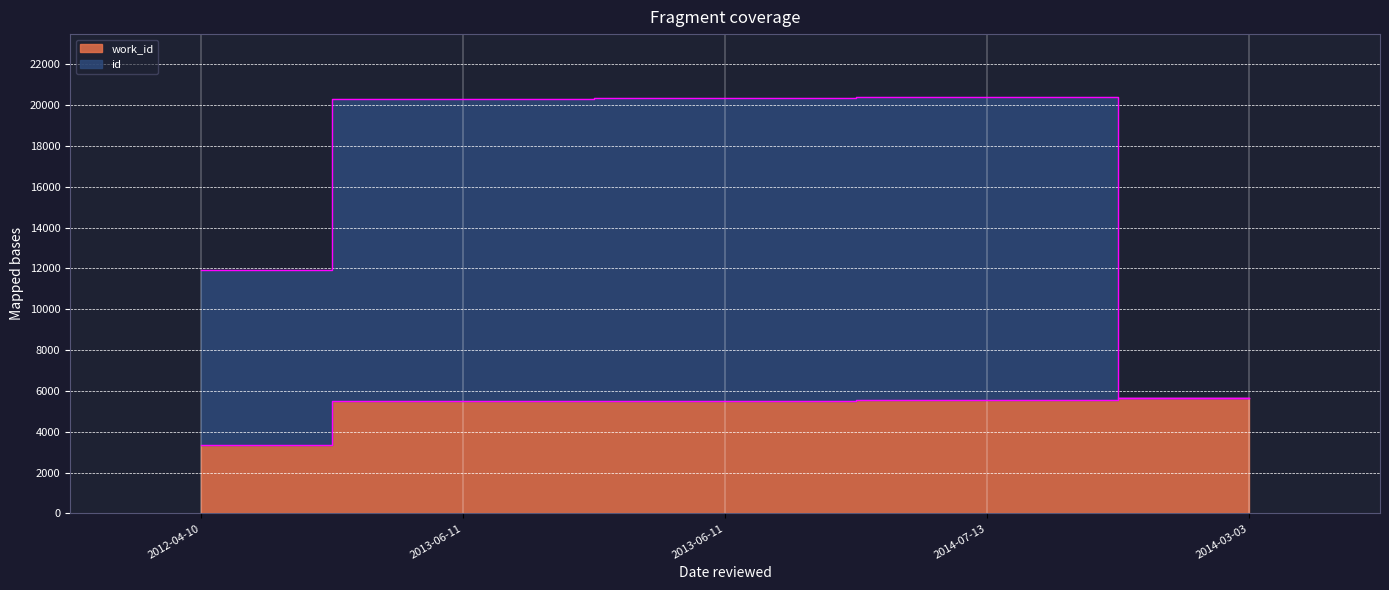

True or false: work_id and id intersect in this chart.

False